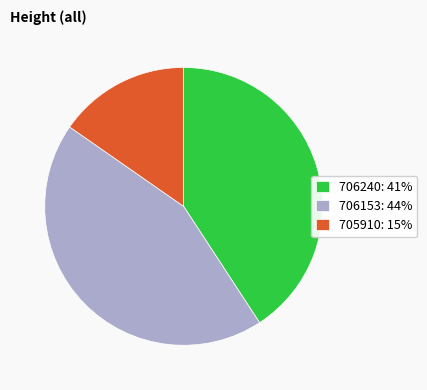

Do 706153: 44% and 706240: 41% together represent more than half of the pie?

Yes